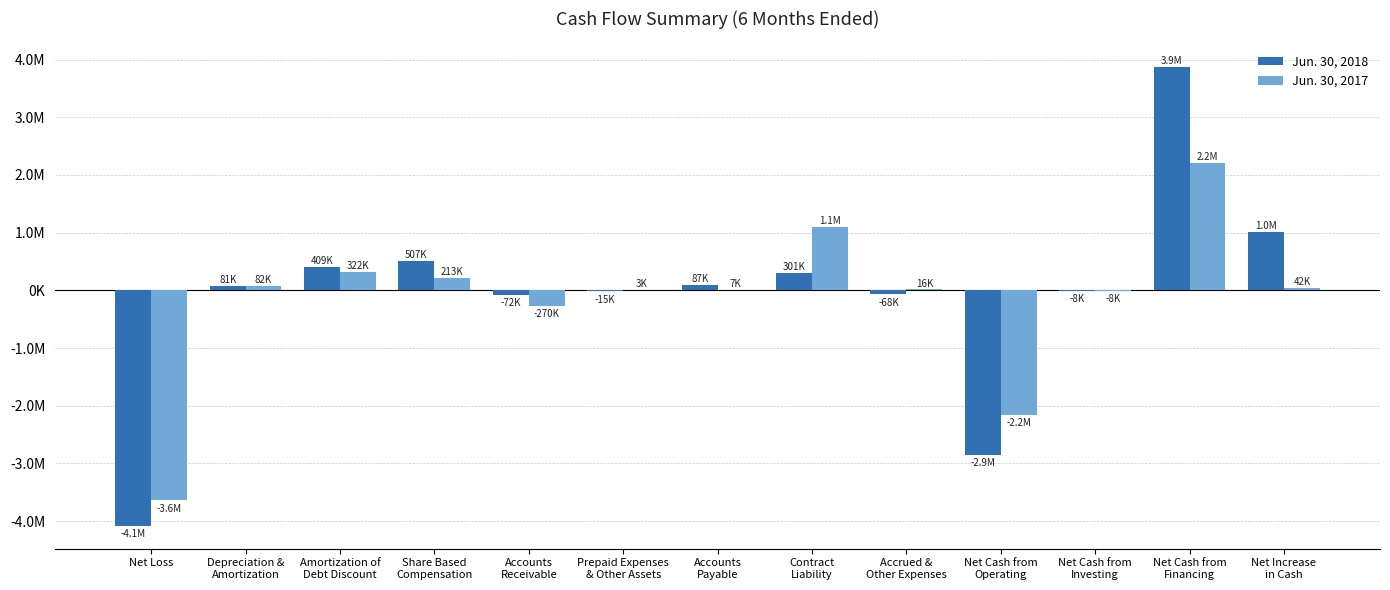

Which series has the largest total across all categories?

Jun. 30, 2018